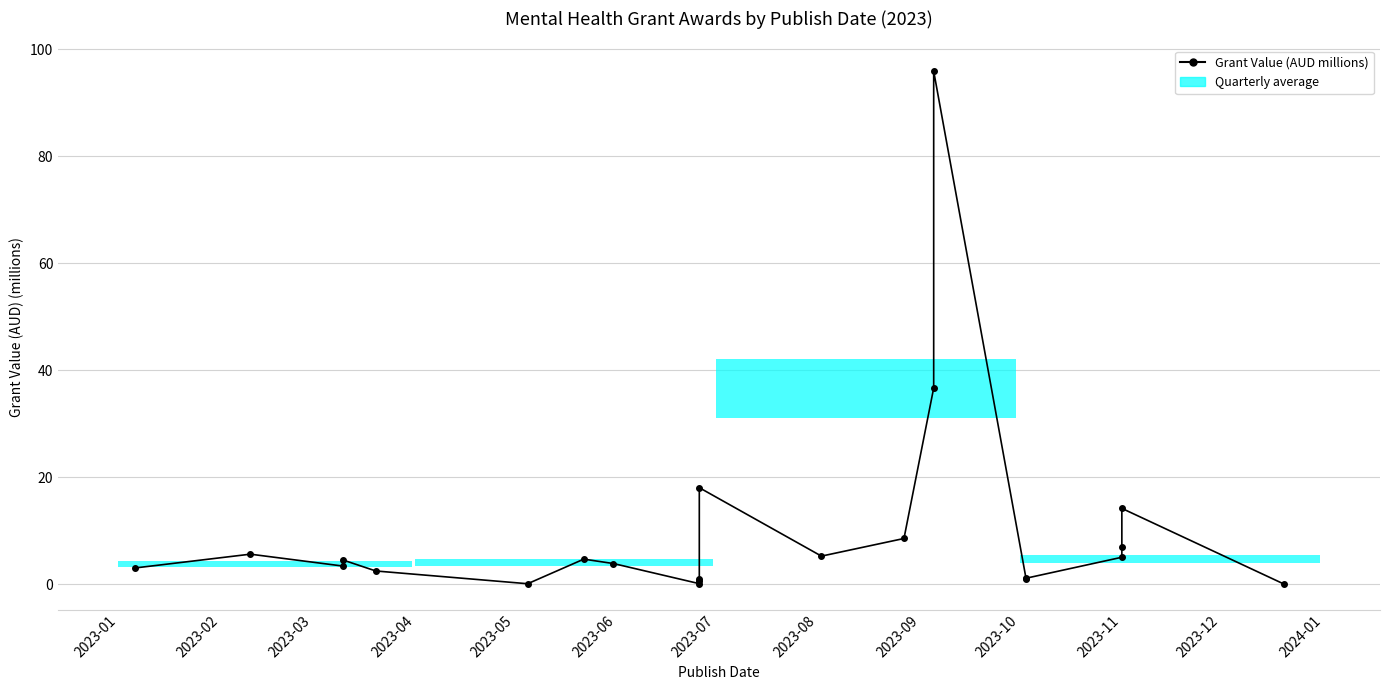

What is the greatest value displayed?

95.9